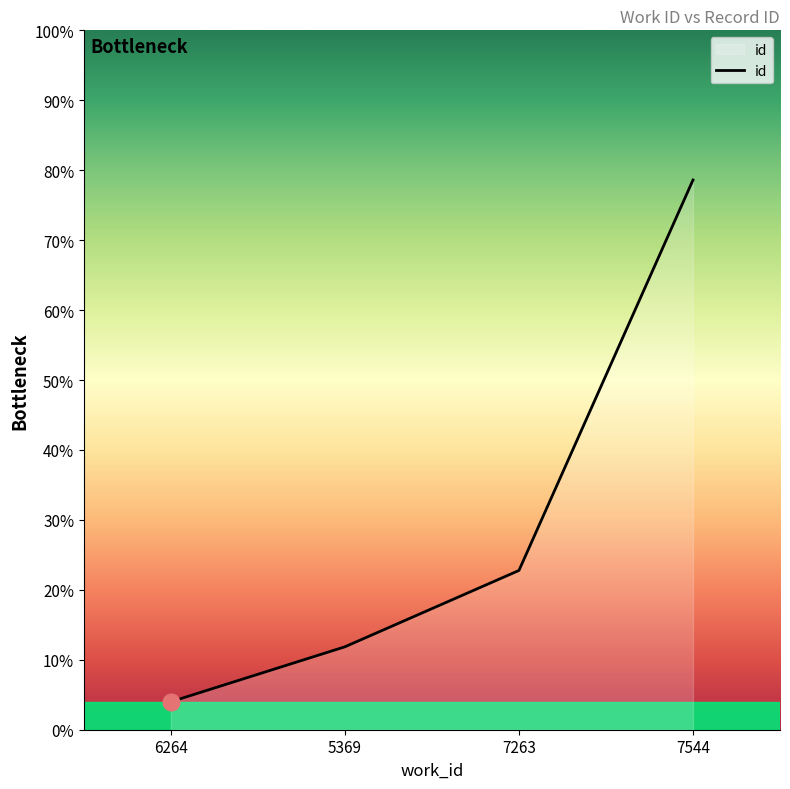

Does the chart display data point markers on the line(s)?

No